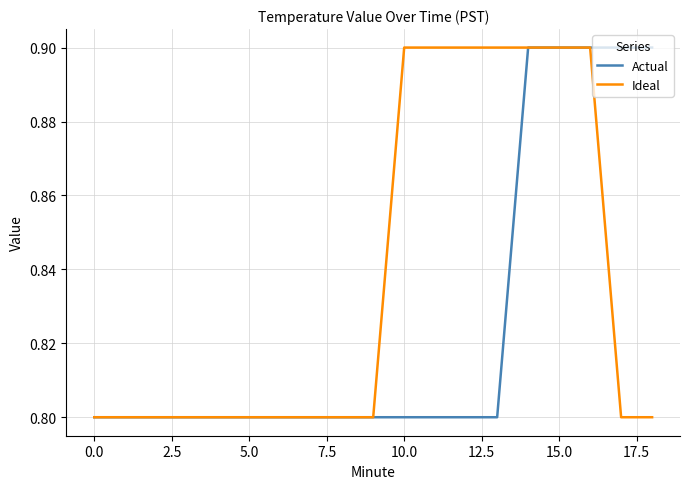

What is the maximum value for Actual?

0.9